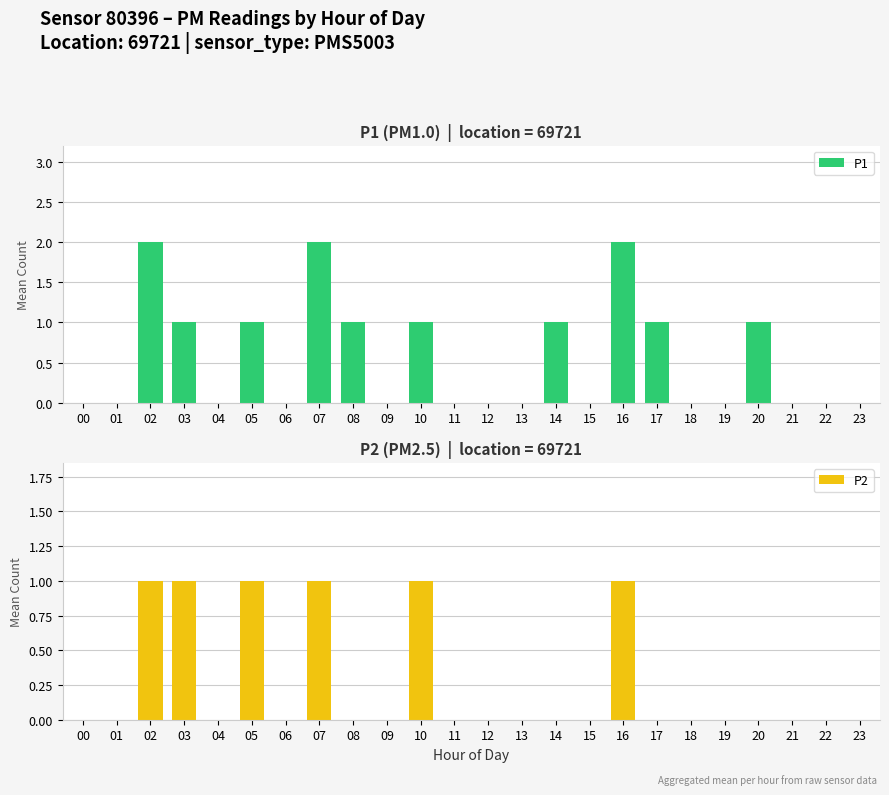

What is the difference between the second highest and minimum values in the P1 series?

2